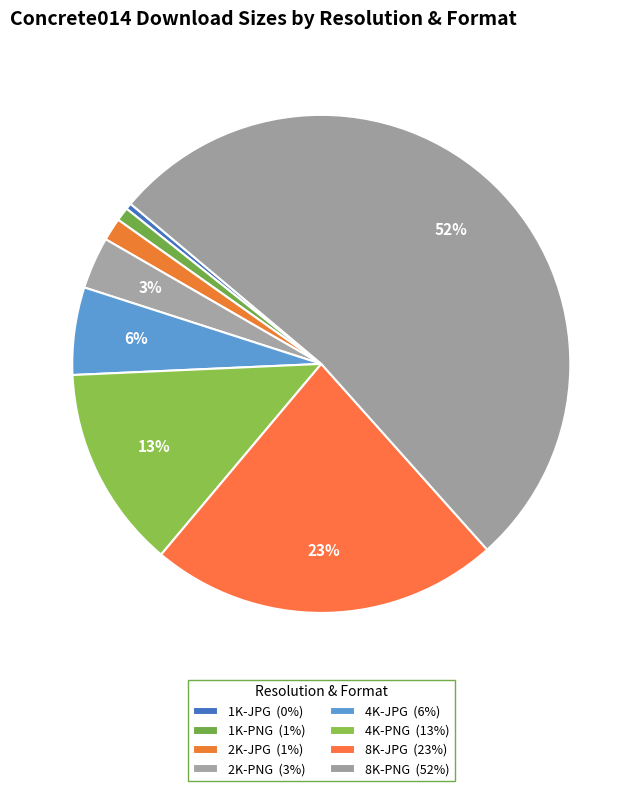

How many slices are in this pie chart?

8